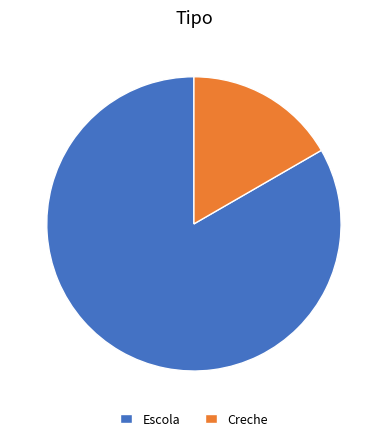

Do Creche and Escola together represent more than half of the pie?

Yes